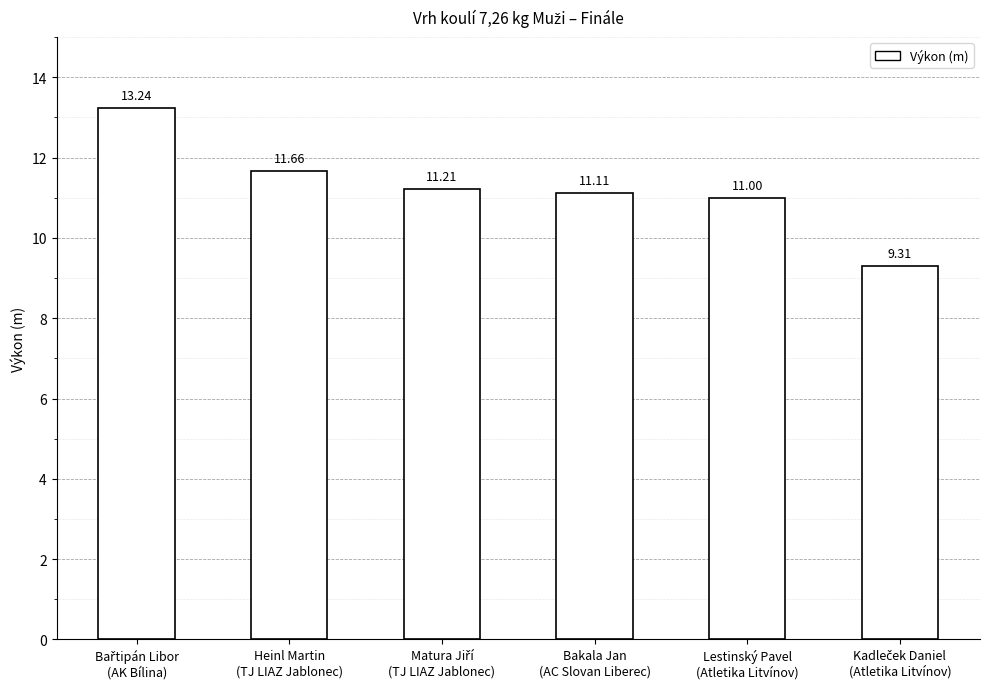

Reading left to right, what are all the values shown in this chart?

13.2	11.7	11.2	11.1	11.0	9.3